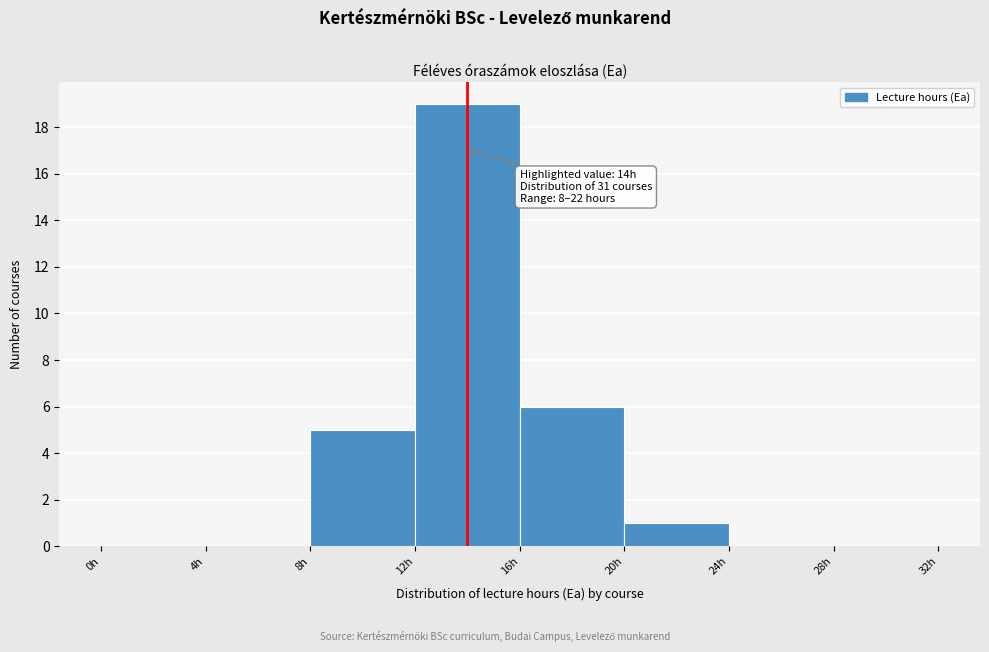

Which range on the x-axis has the tallest bar?

12 to 16